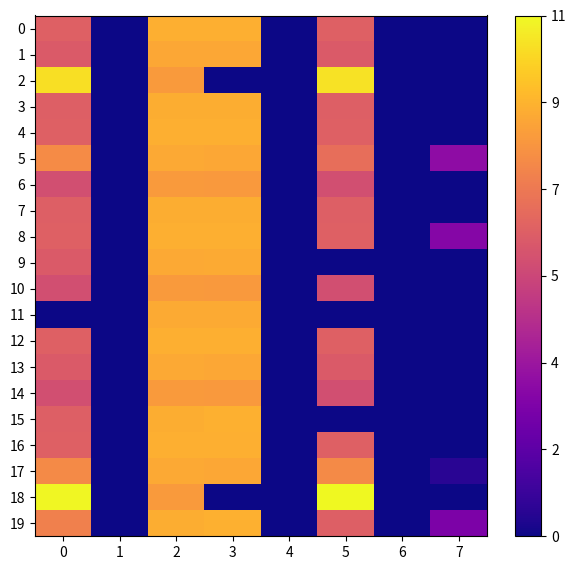

At which category is the sum across all series the highest?

2